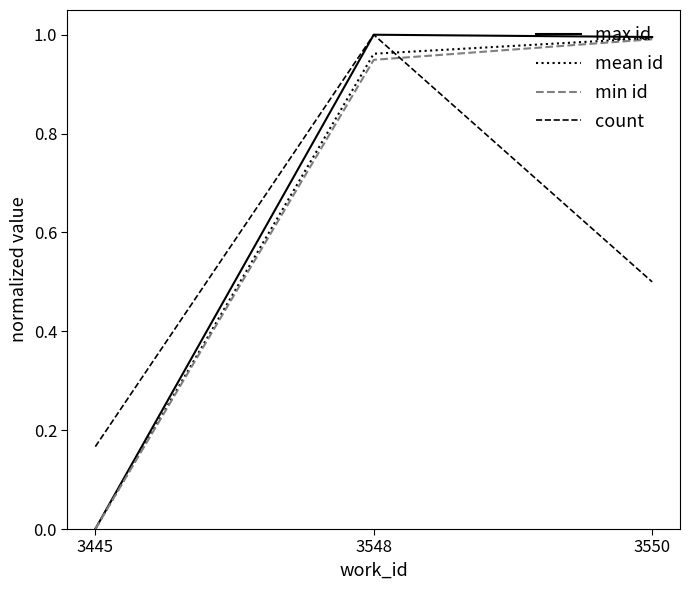

True or false: max id has a value of -0.5 at 3445.

False